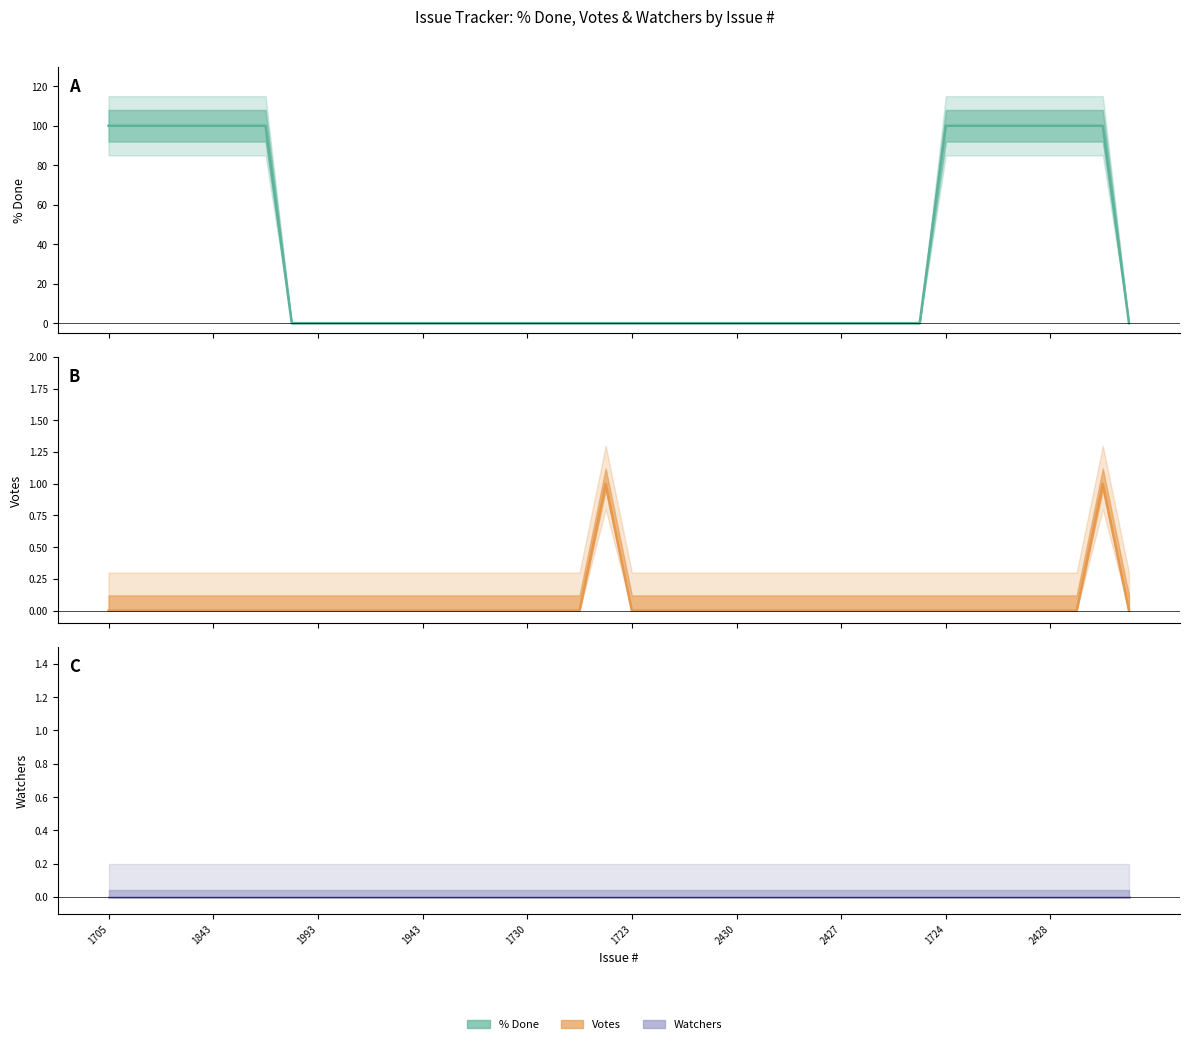

What is the average value of the % Done series?

35